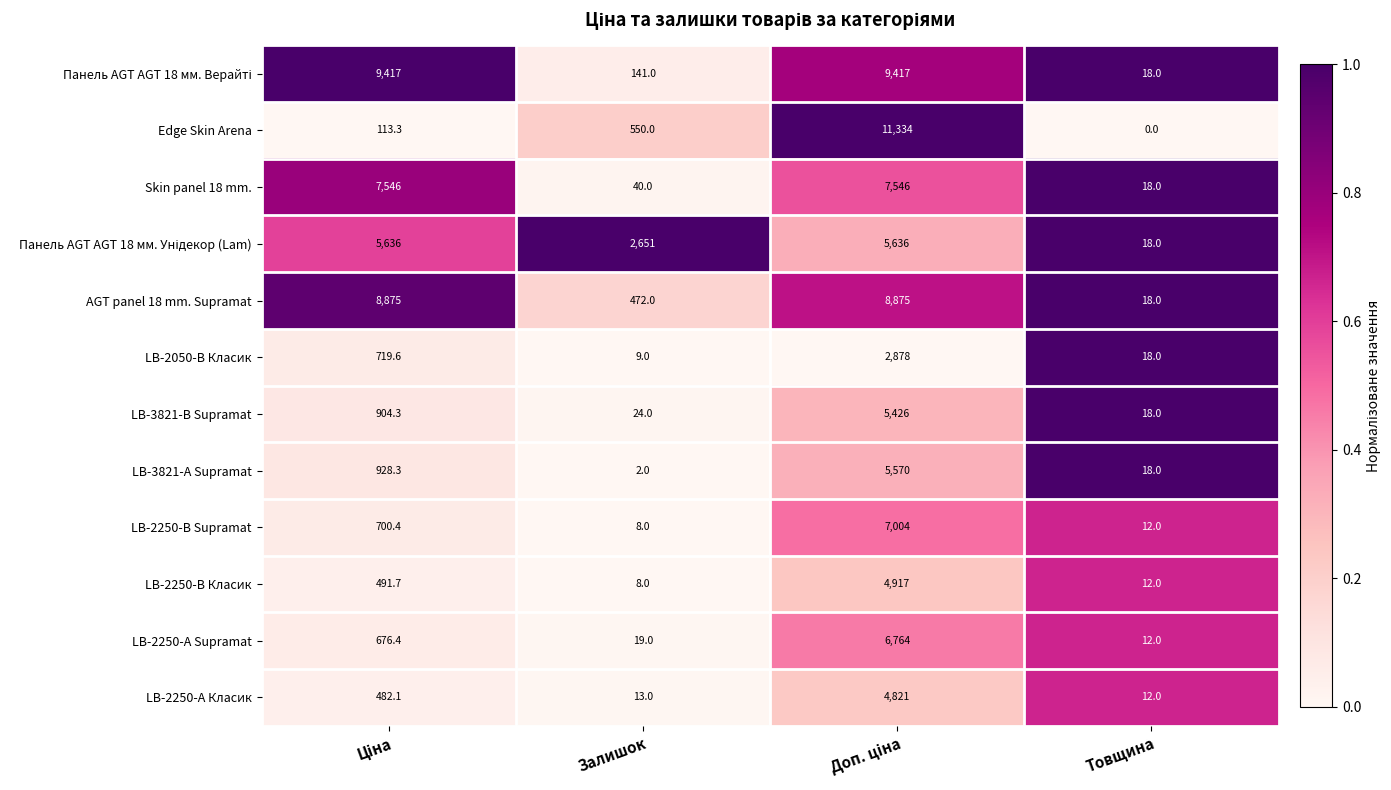

What is the maximum value shown in the chart?

11334.0